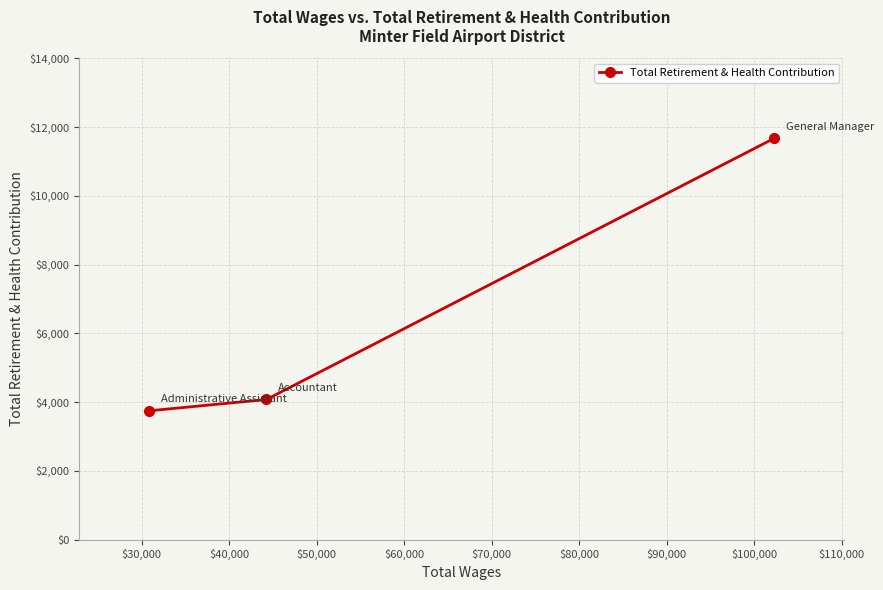

What is the average value?

6501